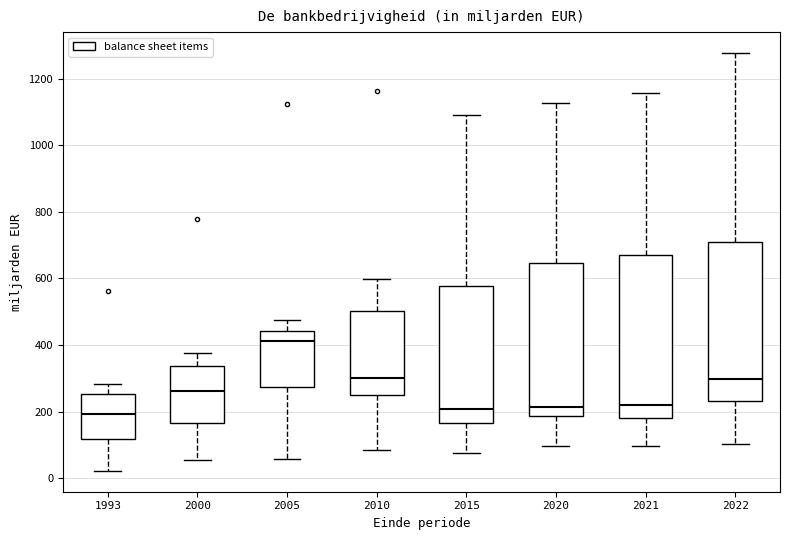

Reading left to right, transcribe this box plot: for each box, give where its median line is, the range the box spans, and where its two whiskers end, as read against the y-axis. The values are not printed on the chart, so give them approximately, as read against the axis.

1993: median 200, box 120 to 260, whiskers 20 to 280
2000: median 260, box 160 to 340, whiskers 60 to 380
2005: median 420, box 280 to 440, whiskers 60 to 480
2010: median 300, box 260 to 500, whiskers 80 to 600
2015: median 200, box 160 to 580, whiskers 80 to 1100
2020: median 220, box 180 to 640, whiskers 100 to 1120
2021: median 220, box 180 to 680, whiskers 100 to 1160
2022: median 300, box 240 to 700, whiskers 100 to 1280